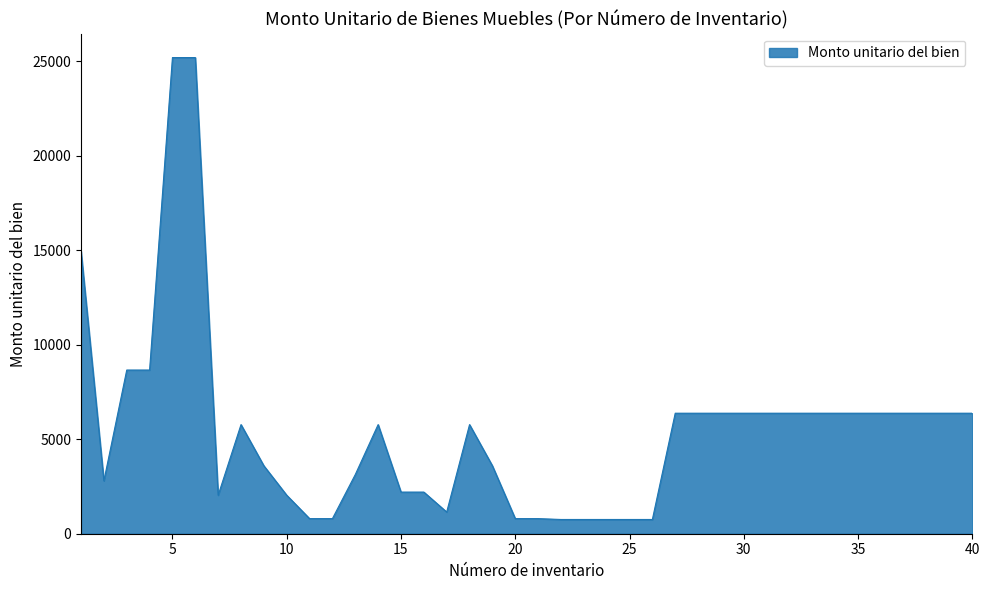

What is the difference between the maximum and minimum values?

24453